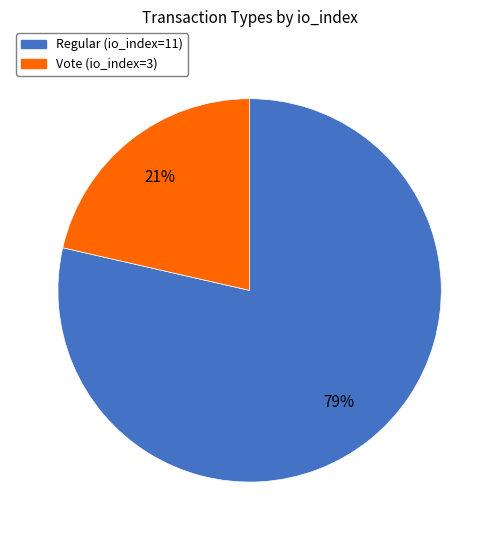

Approximately how many times larger is the value at Vote (io_index=3) compared to Regular (io_index=11)?

0.3